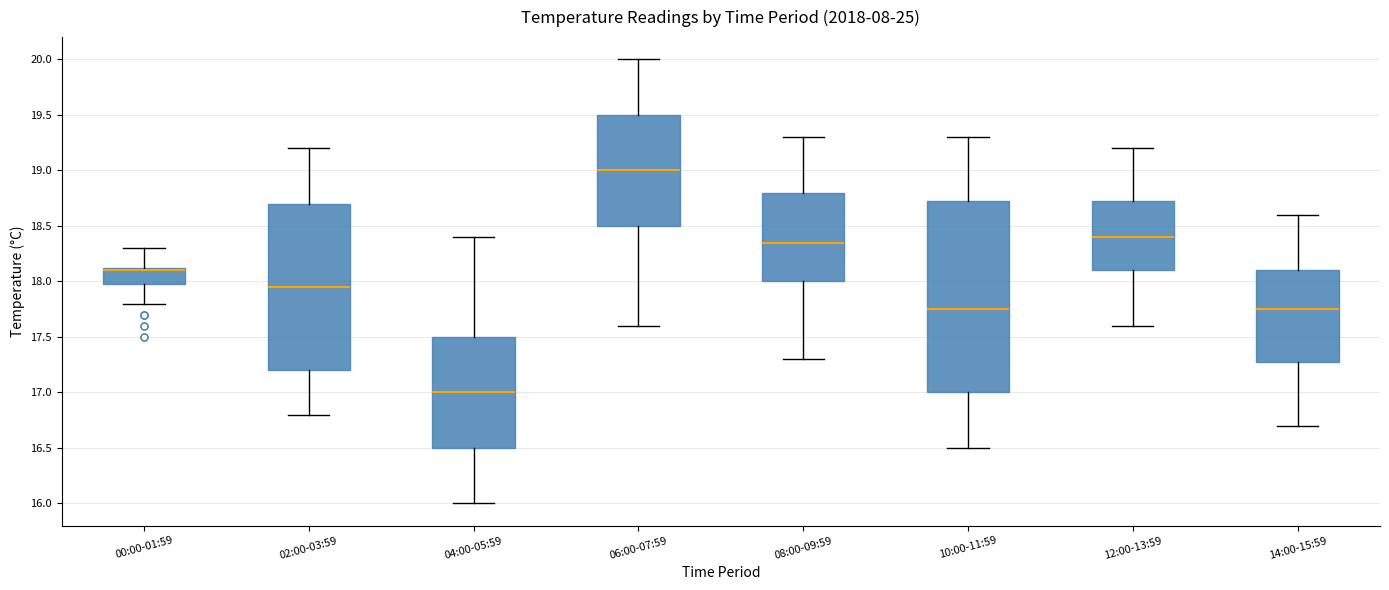

Which box's median line is the lowest?

04:00-05:59